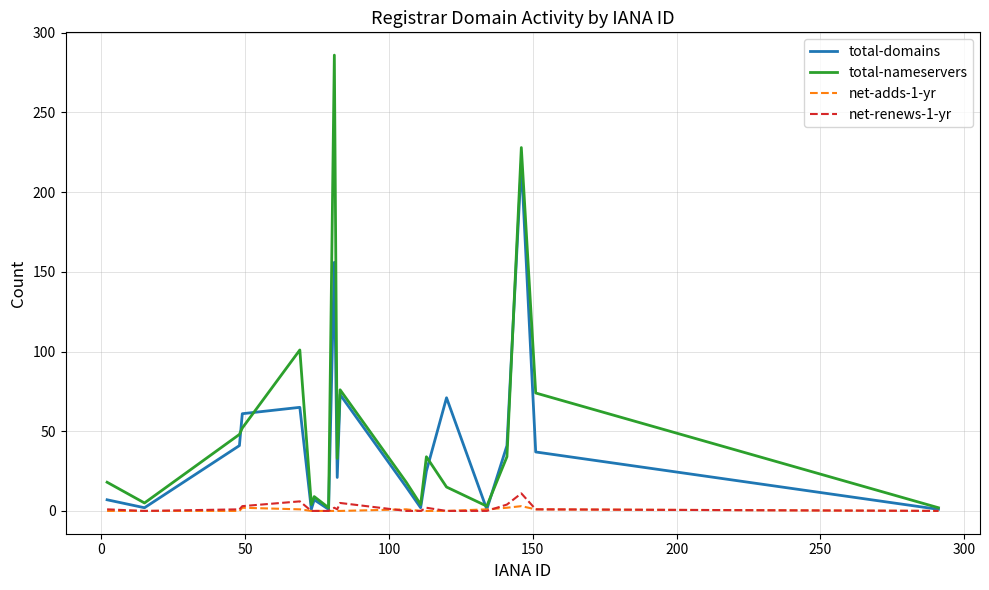

List the series in order of their peak value, highest first.

total-nameservers, total-domains, net-renews-1-yr, net-adds-1-yr